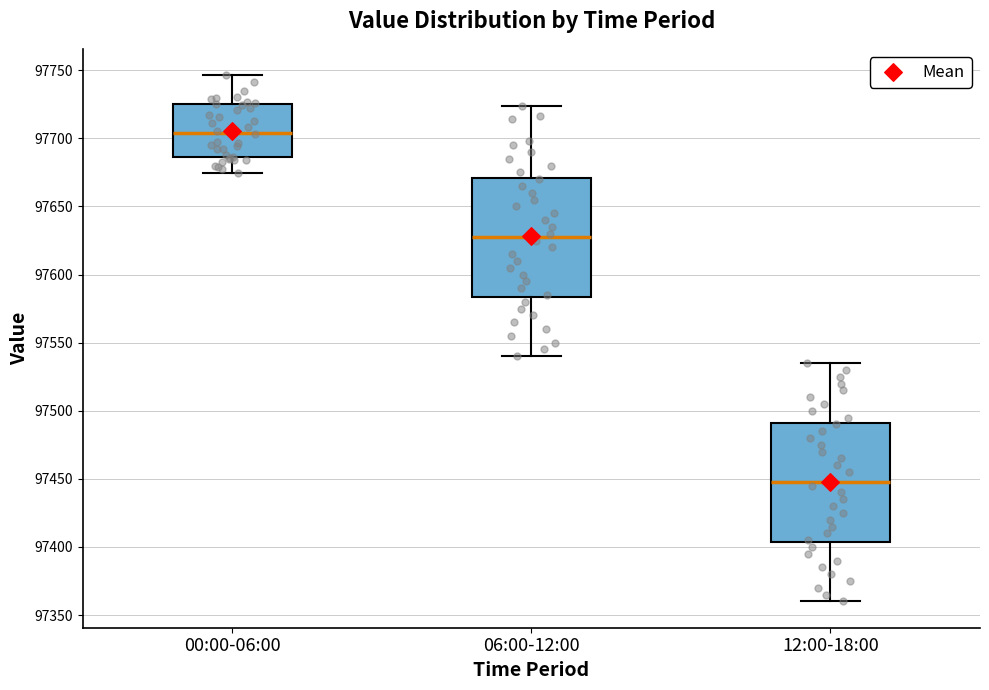

Which box's median line is the highest?

00:00-06:00